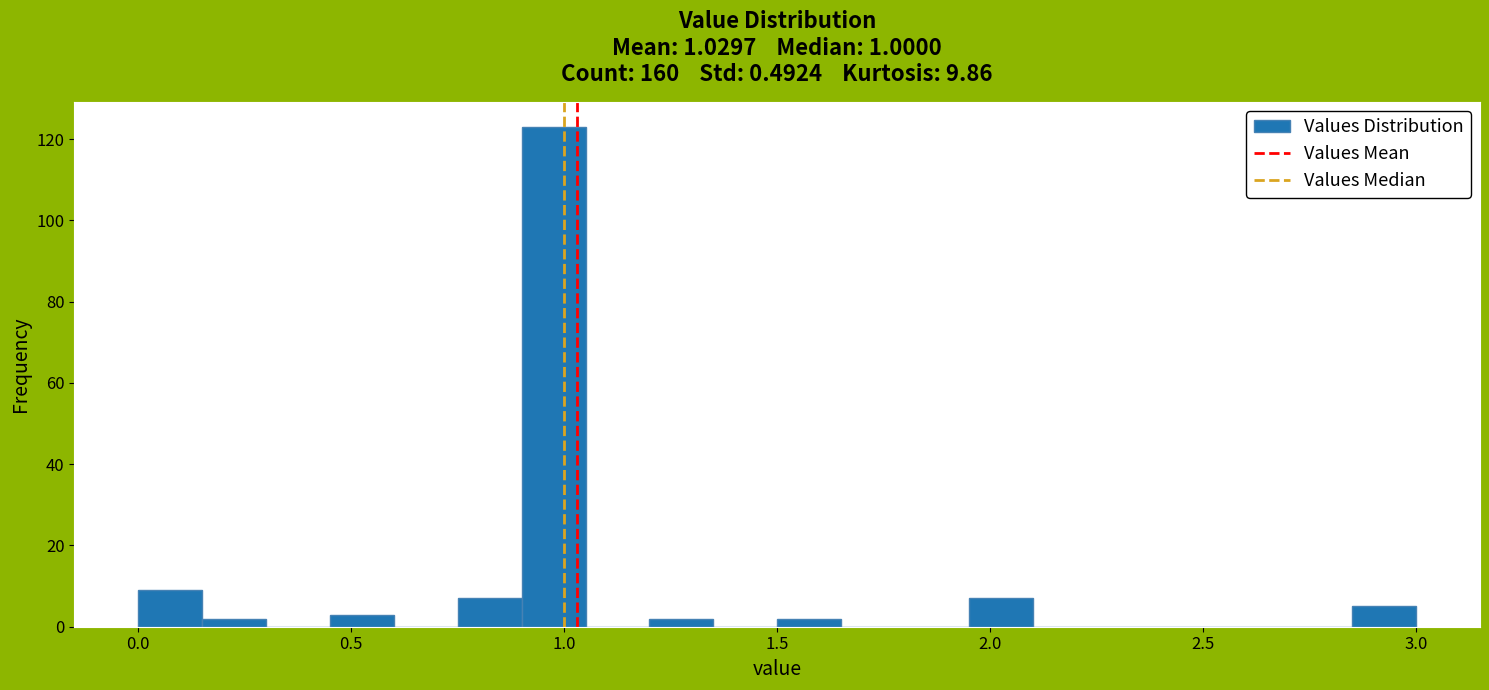

Around what value on the x-axis is the tallest bar? Give the approximate position of its centre, as read against the axis.

1.00